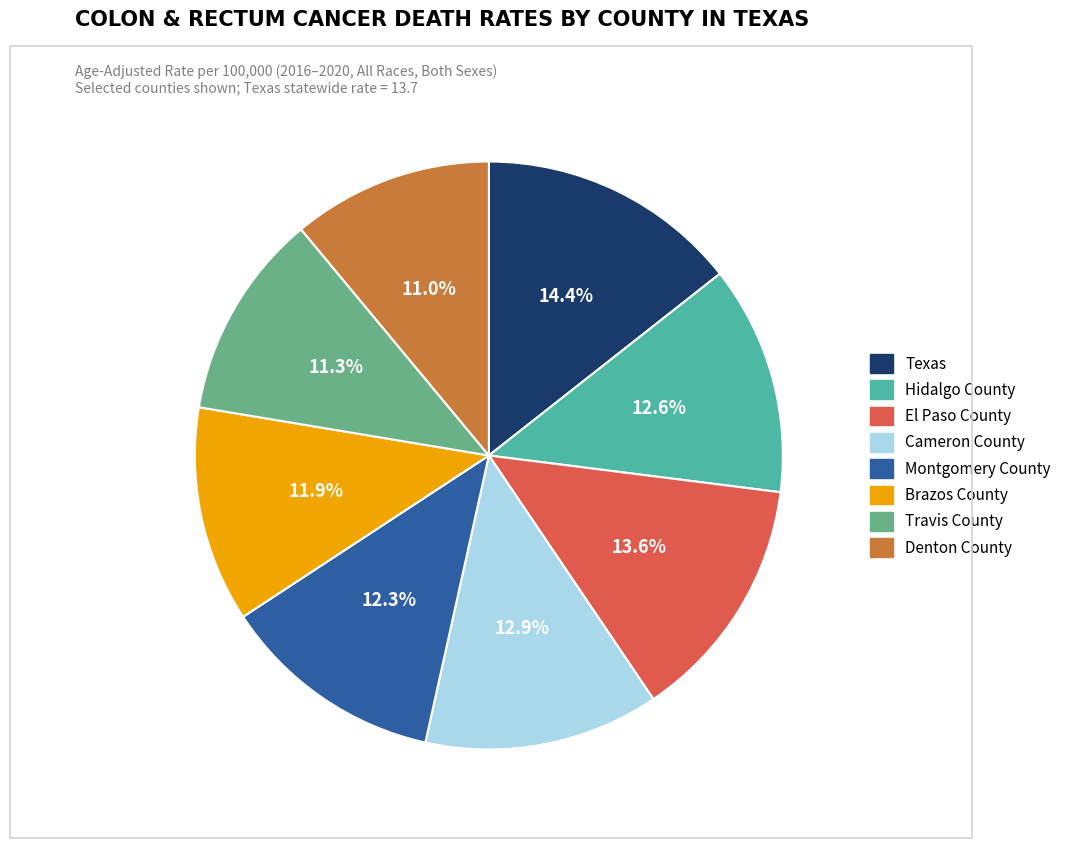

Is there a majority slice in this chart?

No